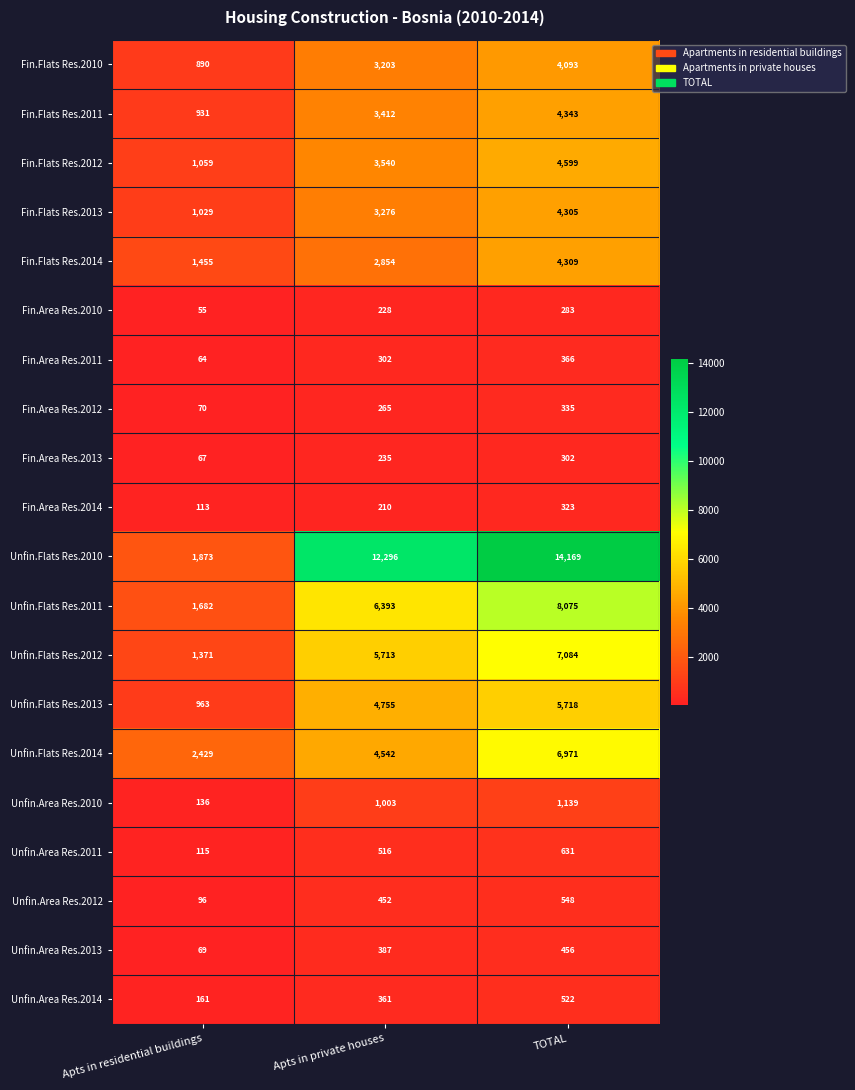

What is the sum of the Fin.Flats Res.2012 values at Apts in residential buildings and Apts in private houses?

4599